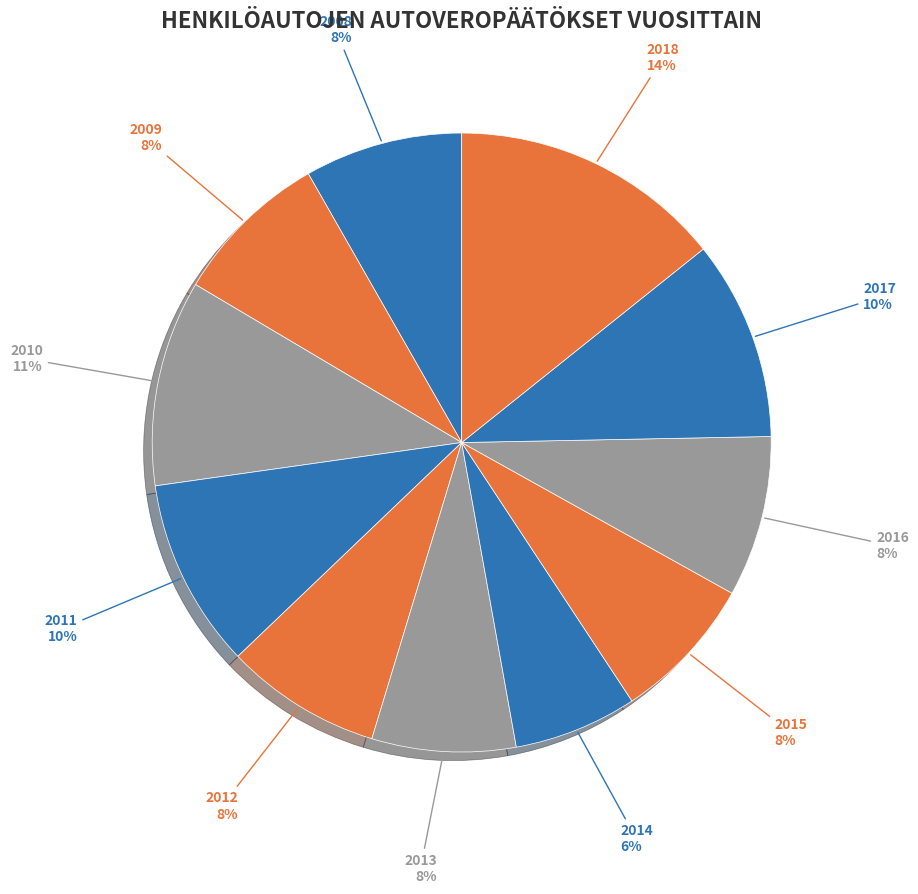

Rank the categories by value from lowest to highest.

2014, 2013, 2015, 2012, 2009, 2008, 2016, 2011, 2017, 2010, 2018